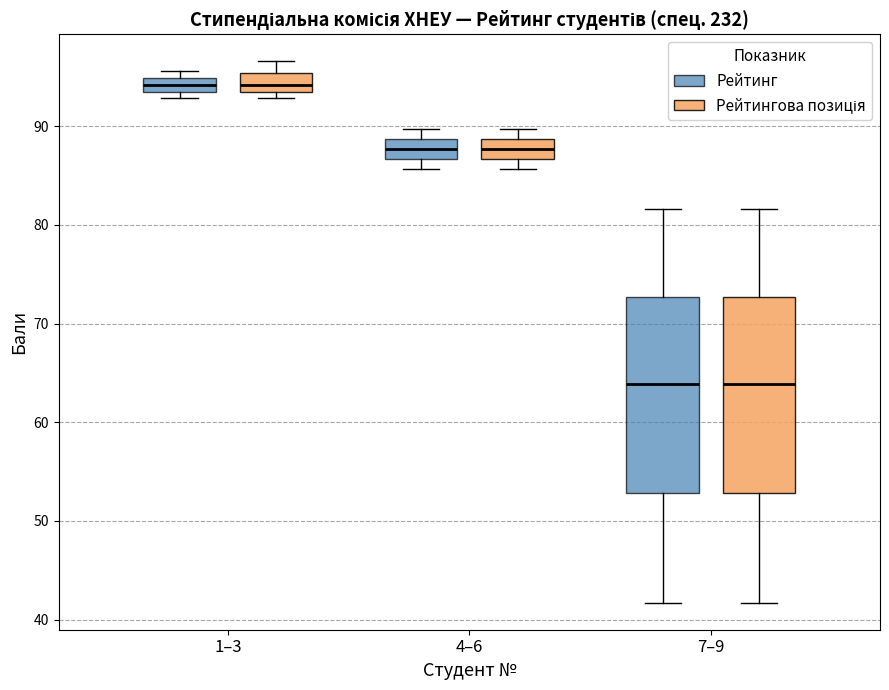

Where is the lower edge of the box for 7–9 (Рейтингова позиція) on the y-axis? The values are not printed on the chart, so give them approximately, as read against the axis.

53